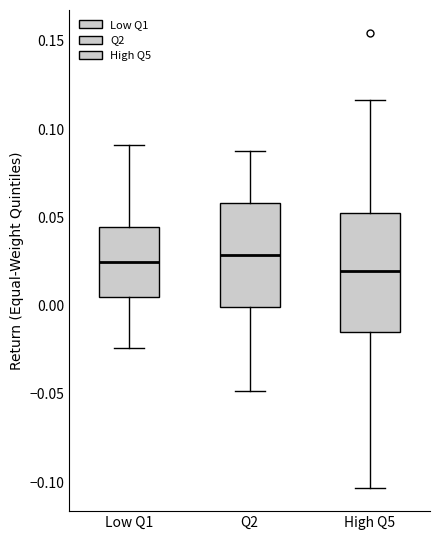

Reading left to right, transcribe this box plot: for each box, give where its median line is, the range the box spans, and where its two whiskers end, as read against the y-axis. The values are not printed on the chart, so give them approximately, as read against the axis.

Low Q1: median 0.025, box 0.005 to 0.045, whiskers -0.025 to 0.090
Q2: median 0.030, box 0.000 to 0.060, whiskers -0.050 to 0.085
High Q5: median 0.020, box -0.015 to 0.055, whiskers -0.105 to 0.115